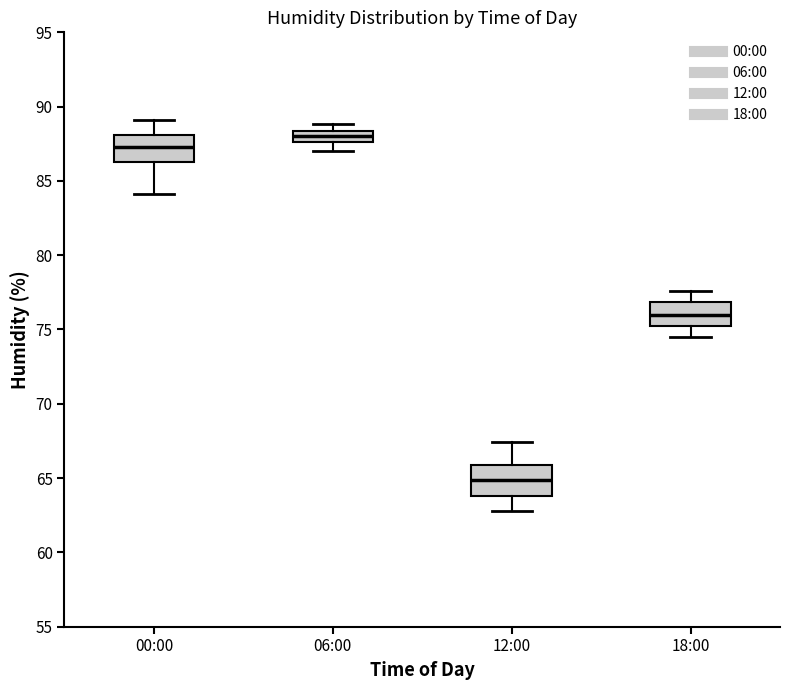

Reading left to right, transcribe this box plot: for each box, give where its median line is, the range the box spans, and where its two whiskers end, as read against the y-axis. The values are not printed on the chart, so give them approximately, as read against the axis.

00:00: median 87.5, box 86.5 to 88.0, whiskers 84.0 to 89.0
06:00: median 88.0, box 87.5 to 88.5, whiskers 87.0 to 89.0
12:00: median 65.0, box 64.0 to 66.0, whiskers 63.0 to 67.5
18:00: median 76.0, box 75.0 to 77.0, whiskers 74.5 to 77.5